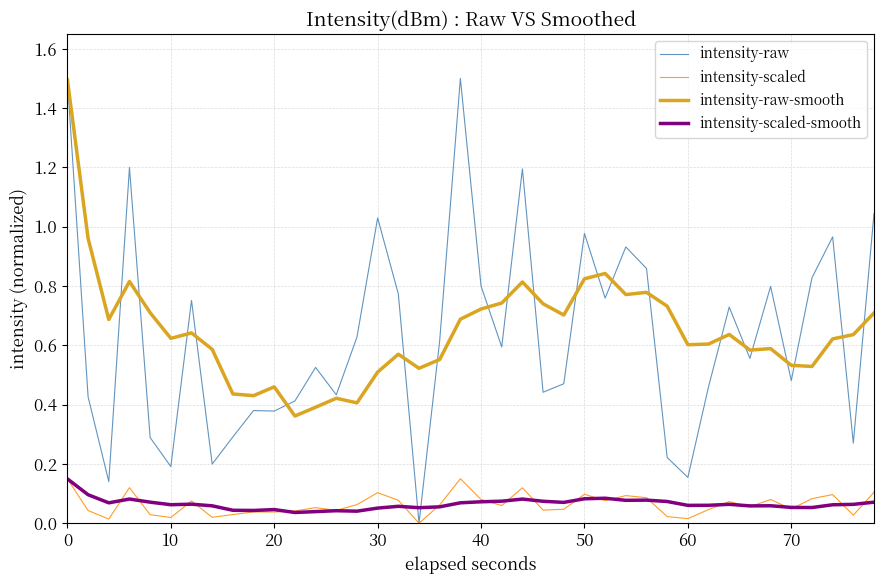

What is the maximum value shown in the chart?

1.5